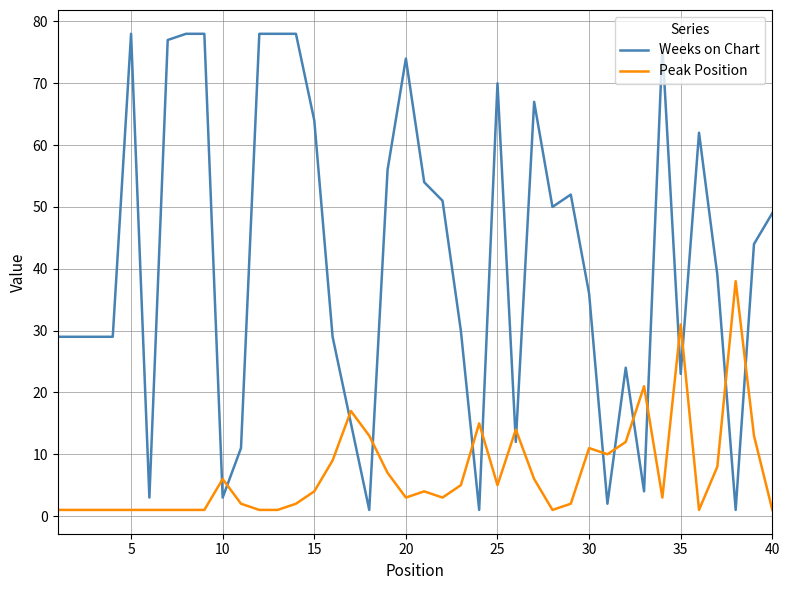

How many values in the Peak Position series are below 4?

20